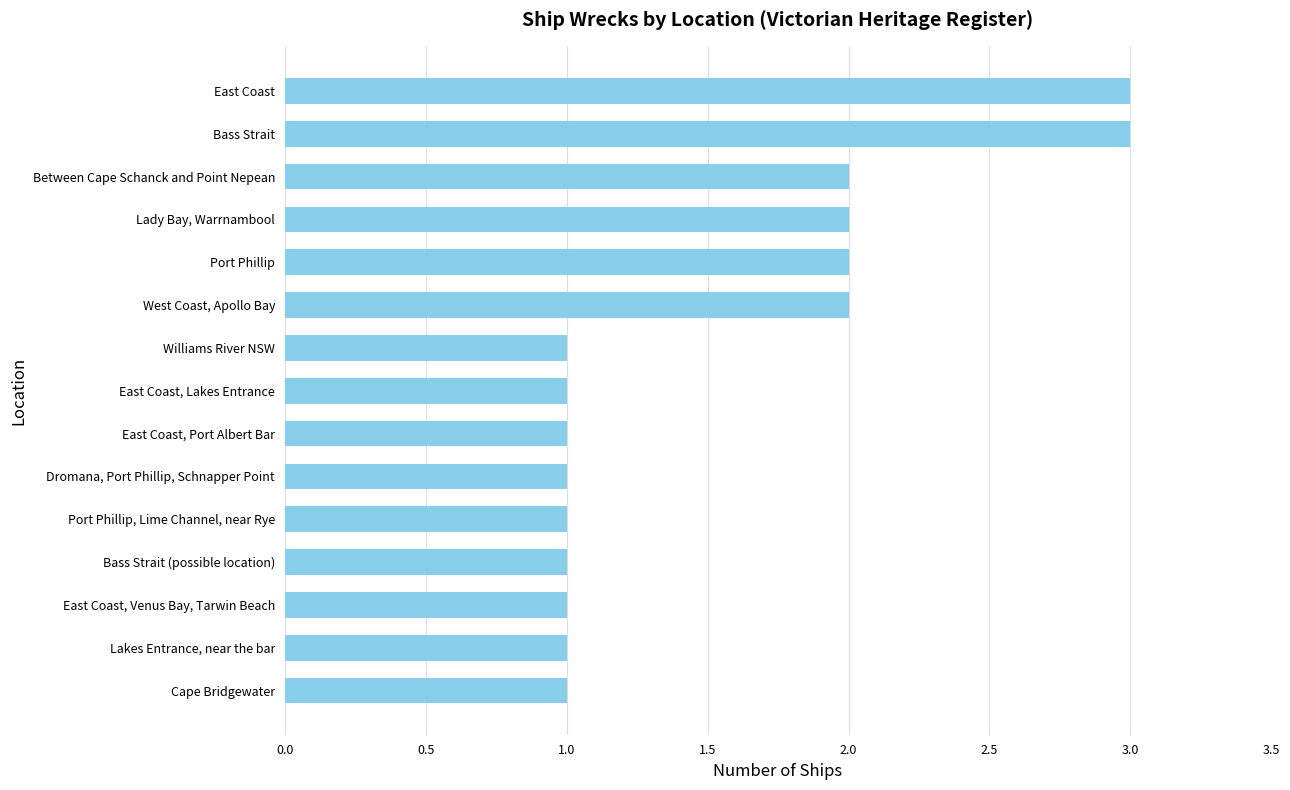

What is the difference between the maximum and second lowest values?

2